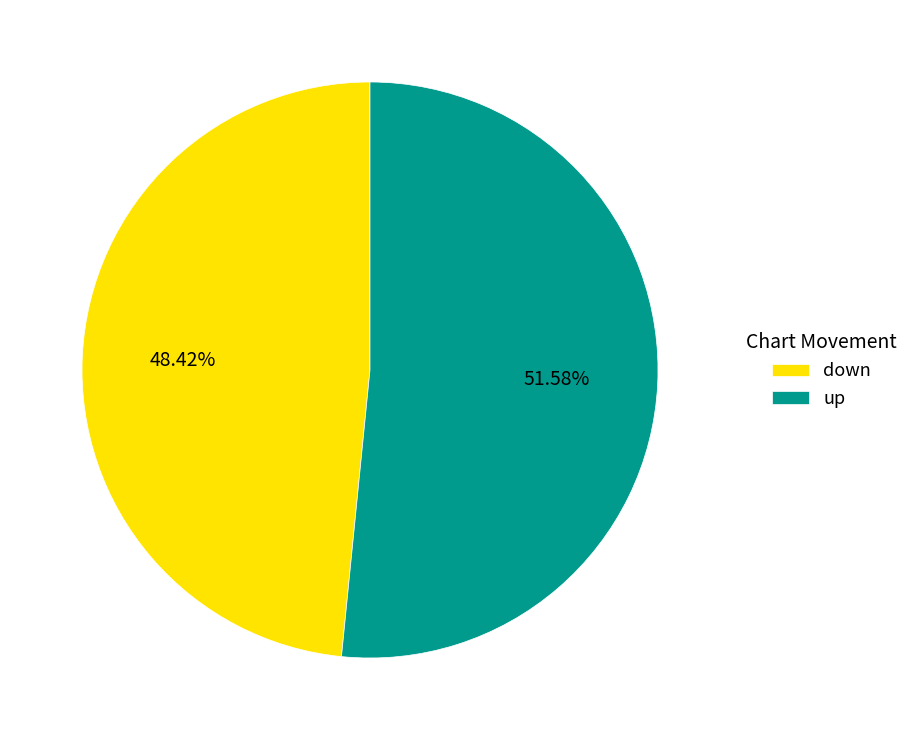

To the nearest percent, what is the average slice percentage?

50%